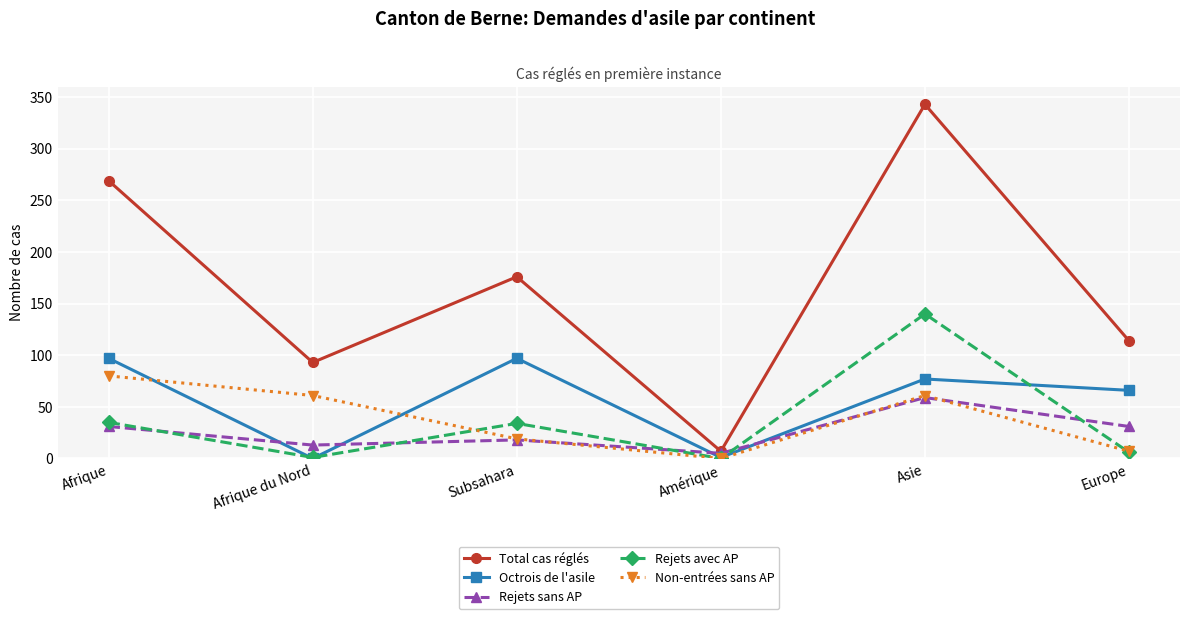

The value of Non-entrées sans AP at Afrique du Nord is 24. True or false?

False